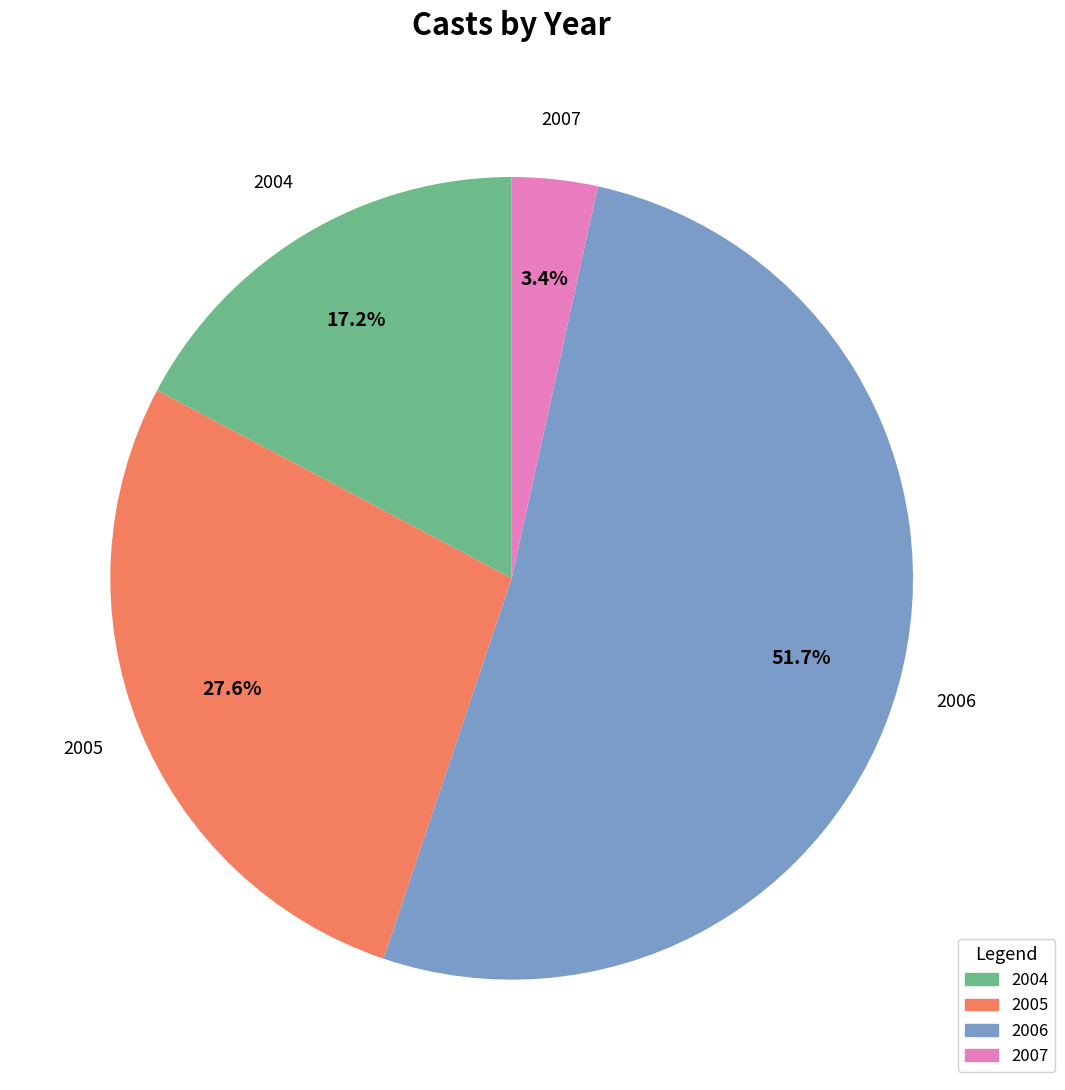

What is the smallest slice in the pie chart?

2007